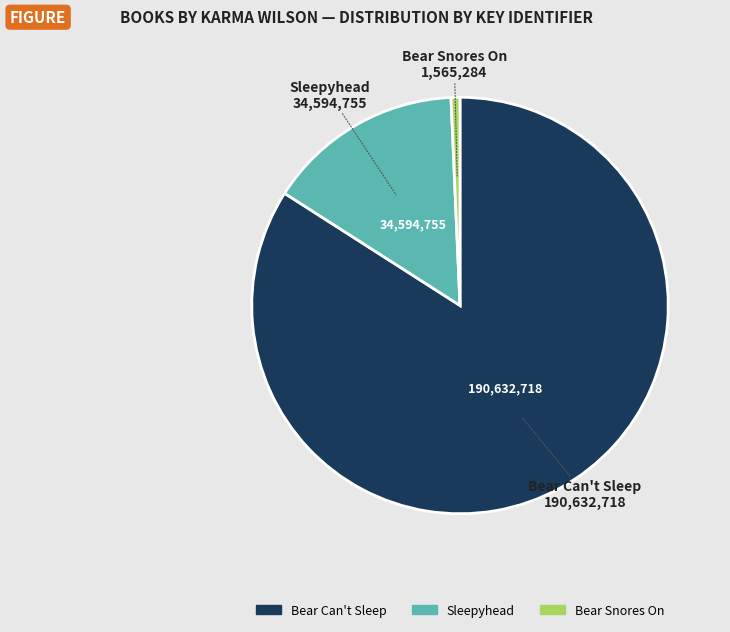

Does any single category account for the majority?

Yes